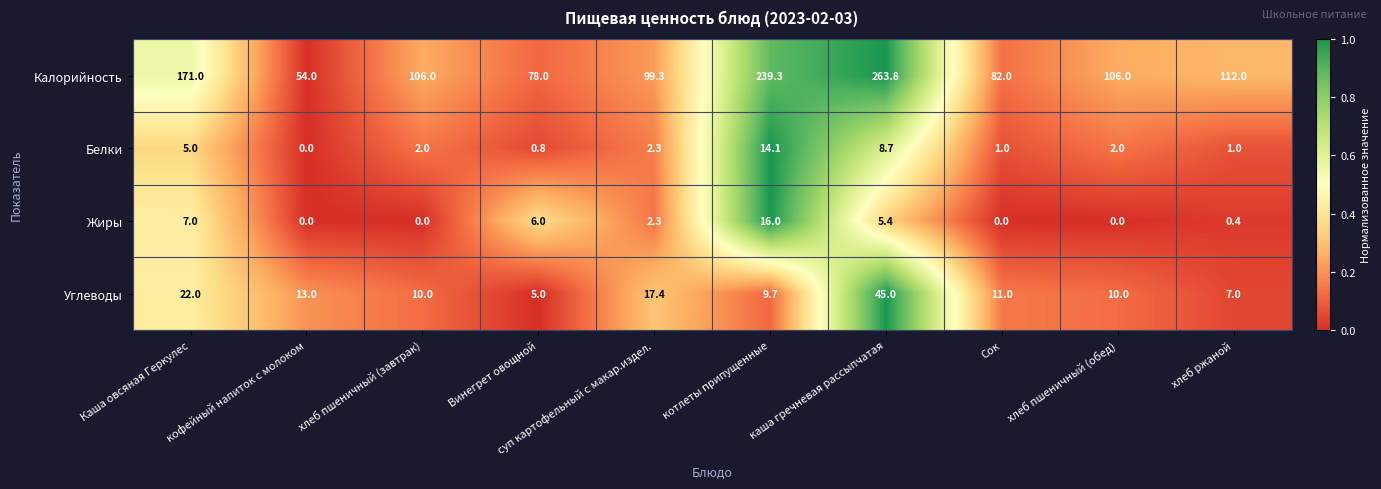

At which label is Углеводы closest to 25?

Каша овсяная Геркулес